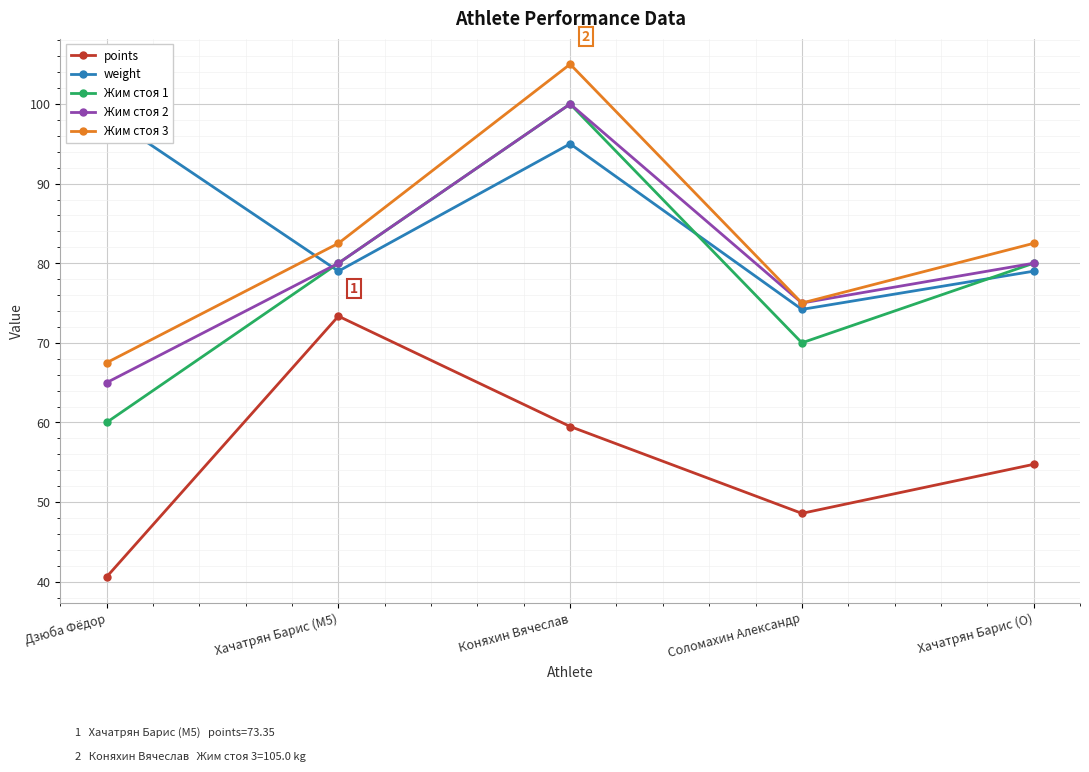

At which category does the chart reach its minimum across all series?

Дзюба Фёдор